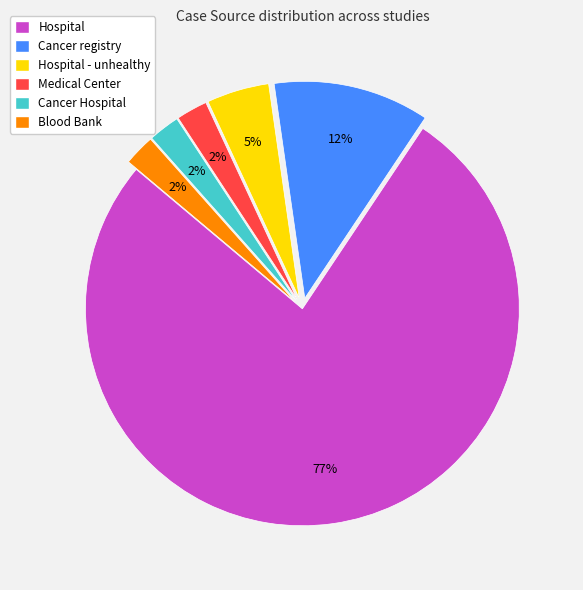

Combined, do Cancer registry and Hospital account for over 50%?

Yes